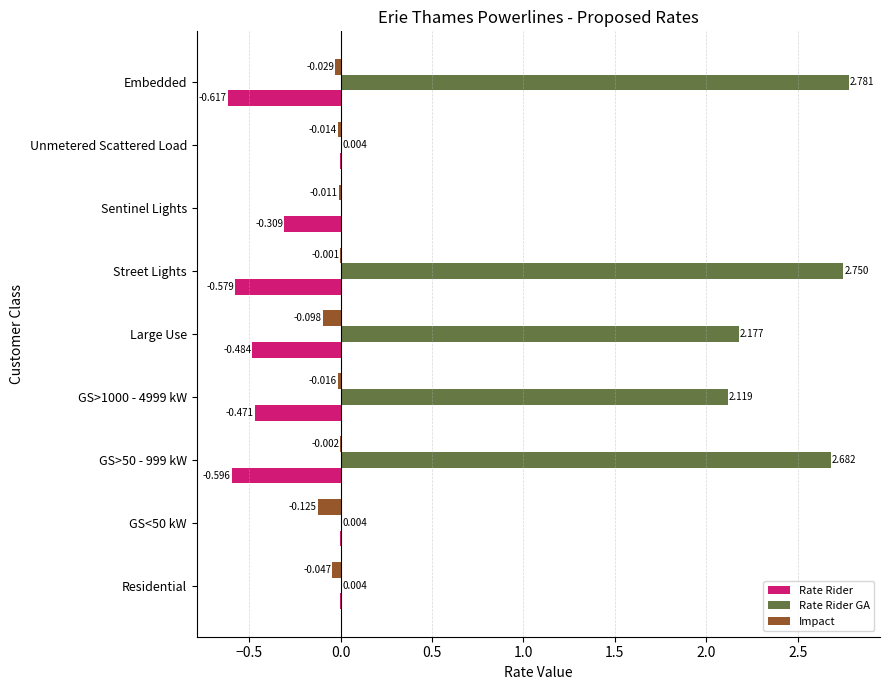

Between GS>50 - 999 kW and Embedded, which series saw the biggest shift?

Rate Rider GA